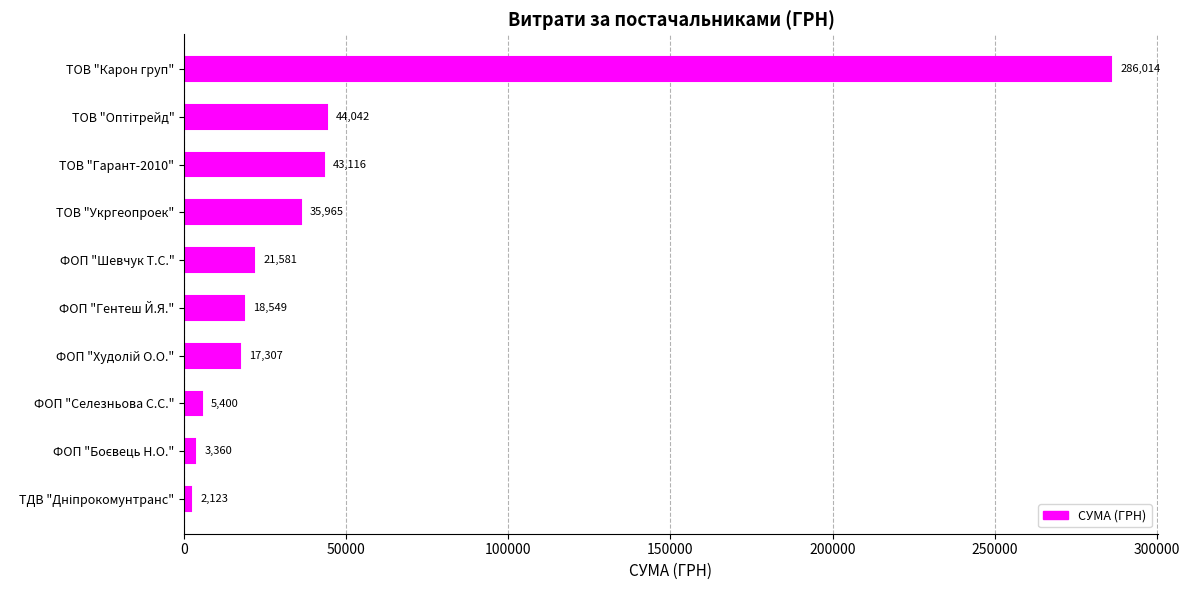

What is the ratio of the value at ФОП "Селезньова С.С." to the value at ФОП "Гентеш Й.Я."?

0.3